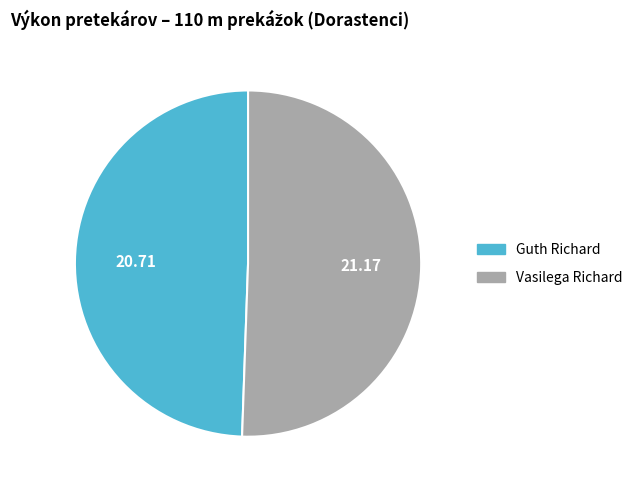

How many segments does this pie chart have?

2